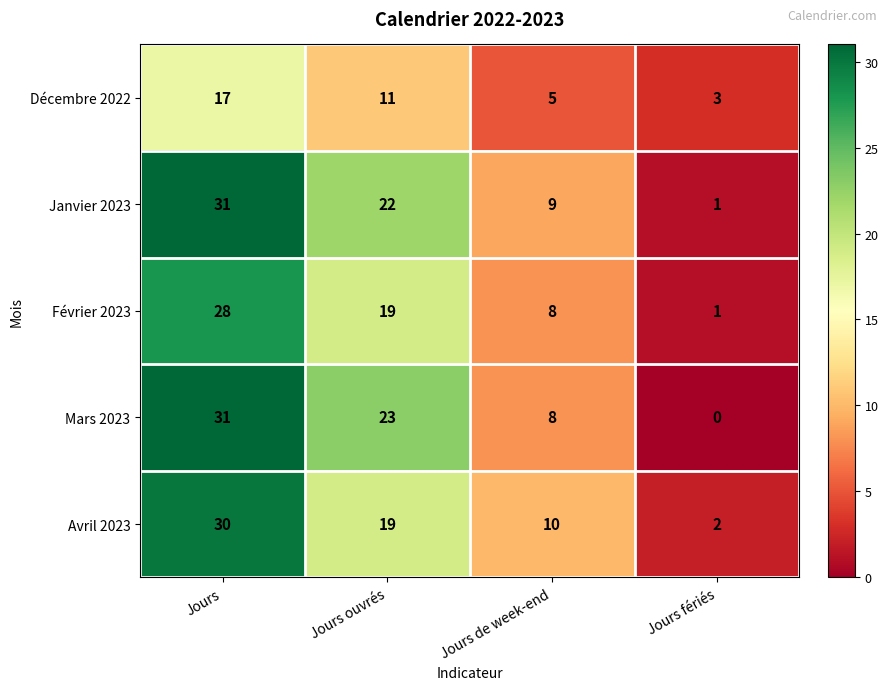

Rank the categories by Décembre 2022 value from highest to lowest.

Jours, Jours ouvrés, Jours de week-end, Jours fériés